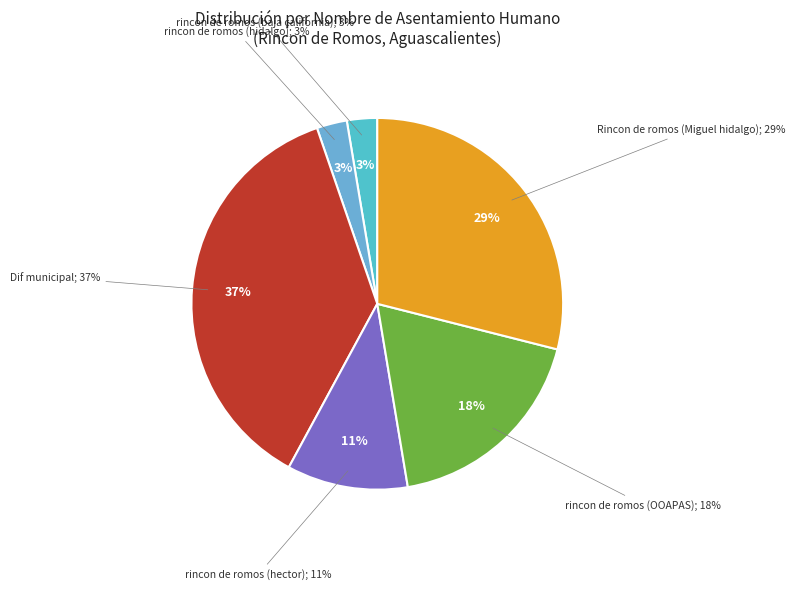

How many segments does this pie chart have?

6